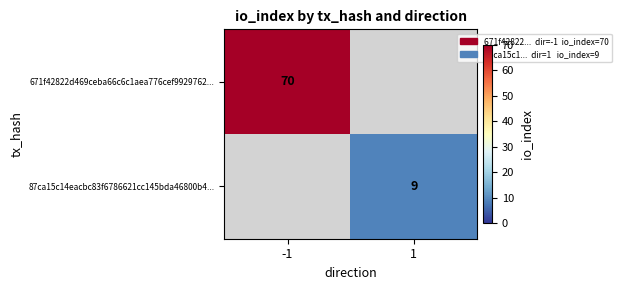

How many series are shown in this chart?

2